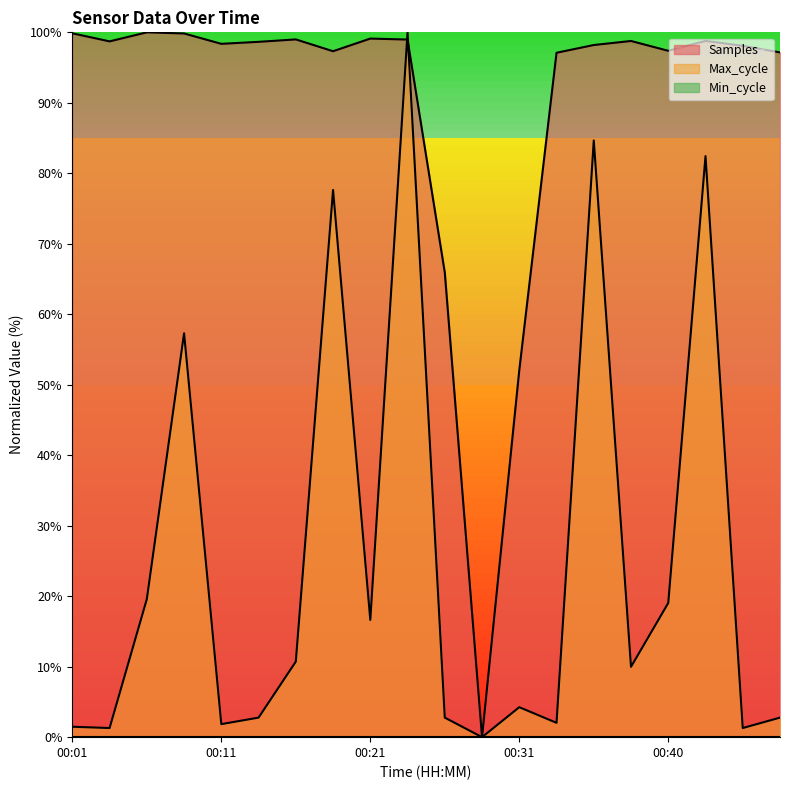

Is it true that Samples equals 98.7 at 00:04?

True